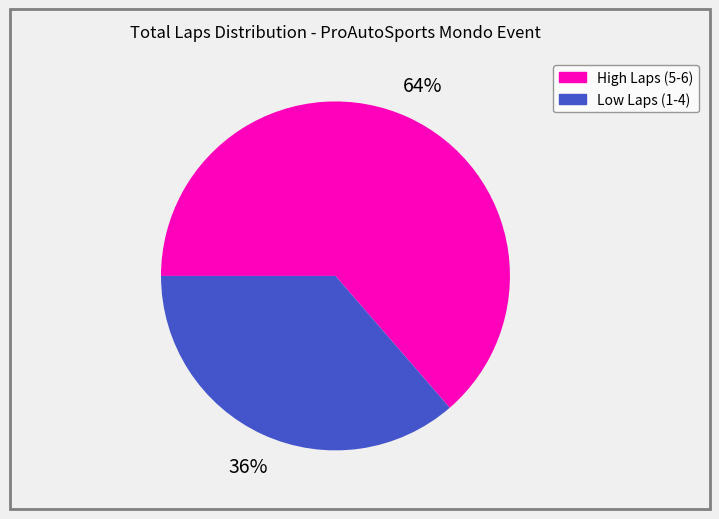

Does any single category account for the majority?

Yes